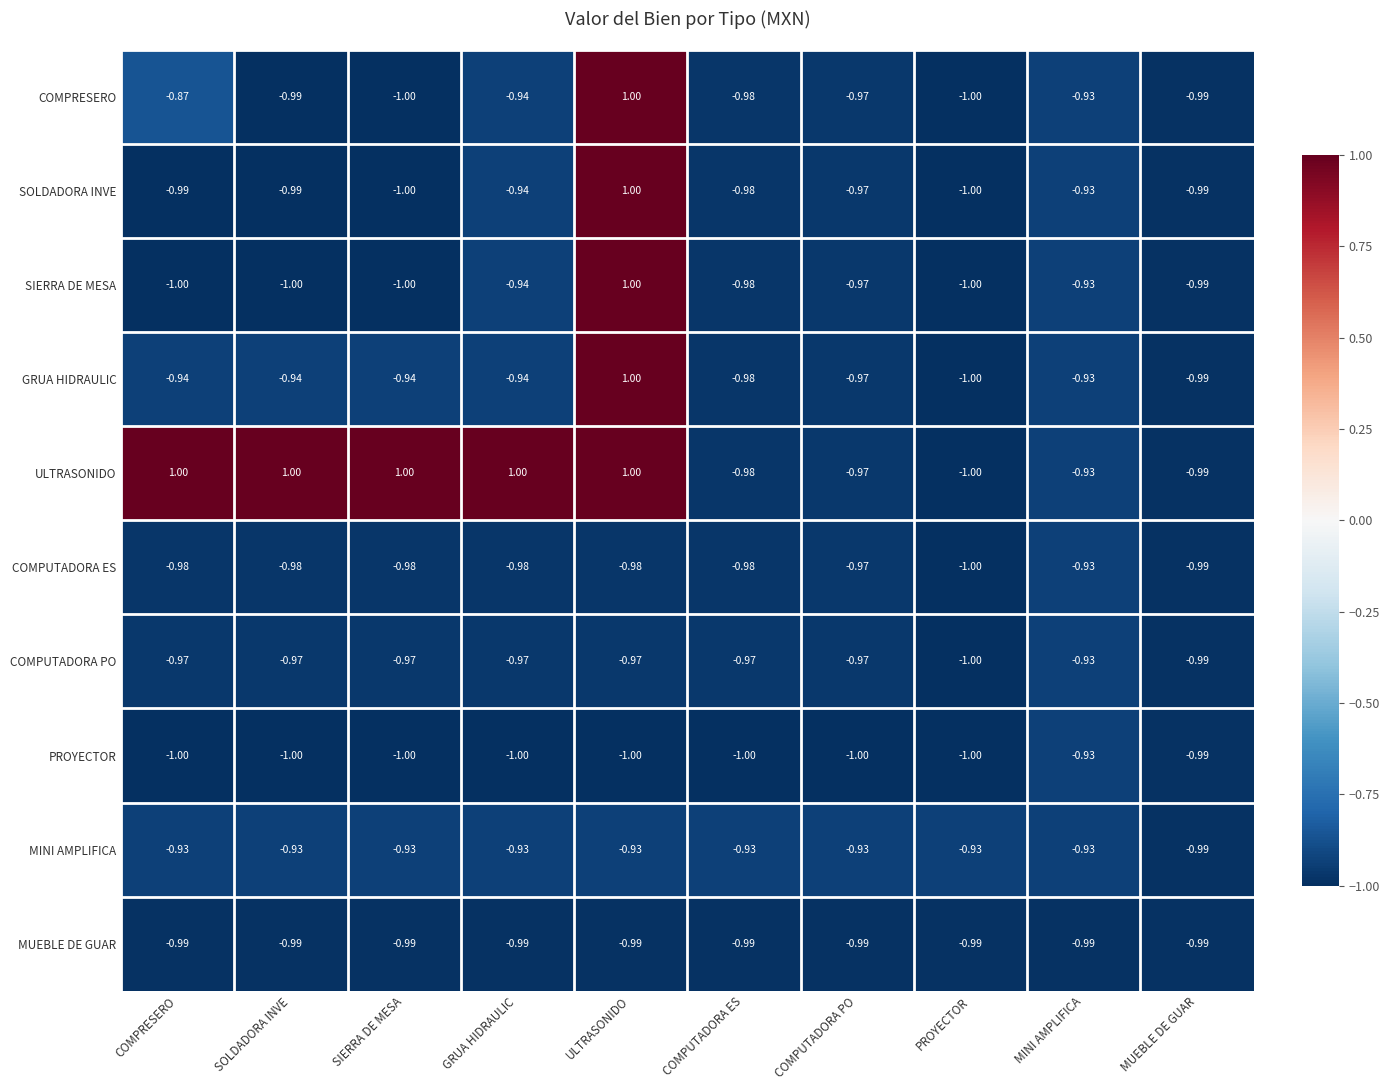

Which series has the largest total across all categories?

ULTRASONIDO